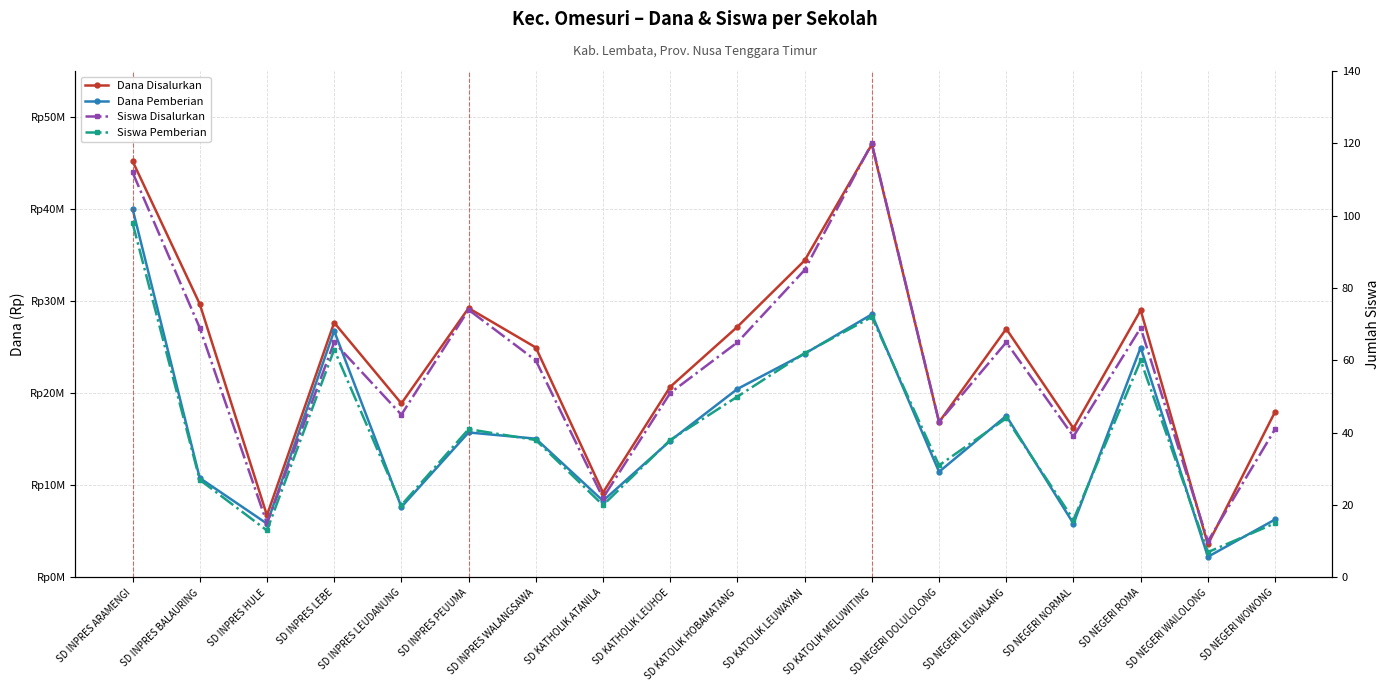

What is the maximum value for Siswa Pemberian?

98